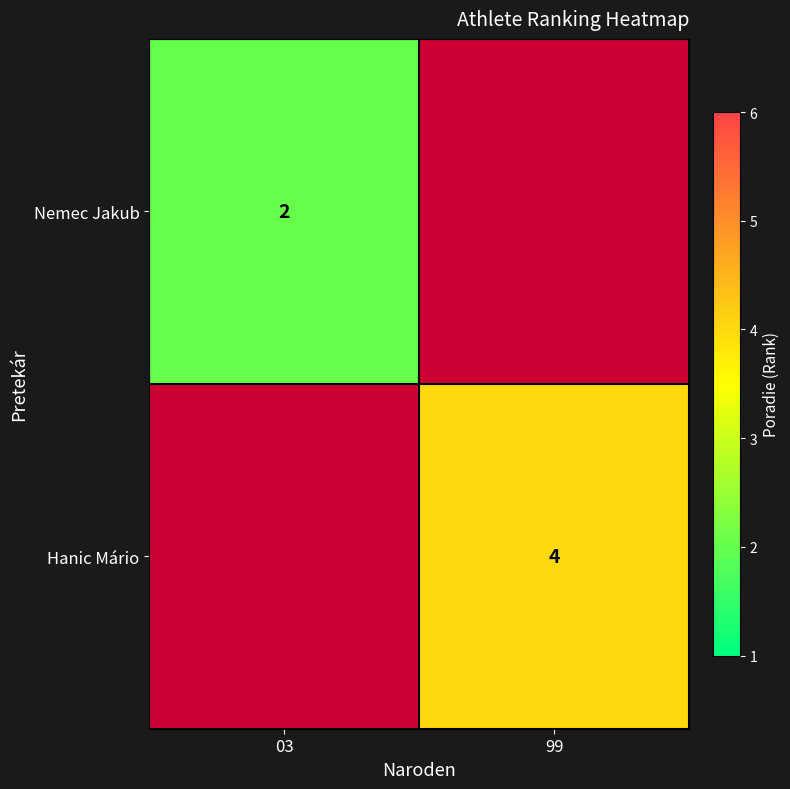

The Nemec Jakub series shows 3 at 03. True or false?

False